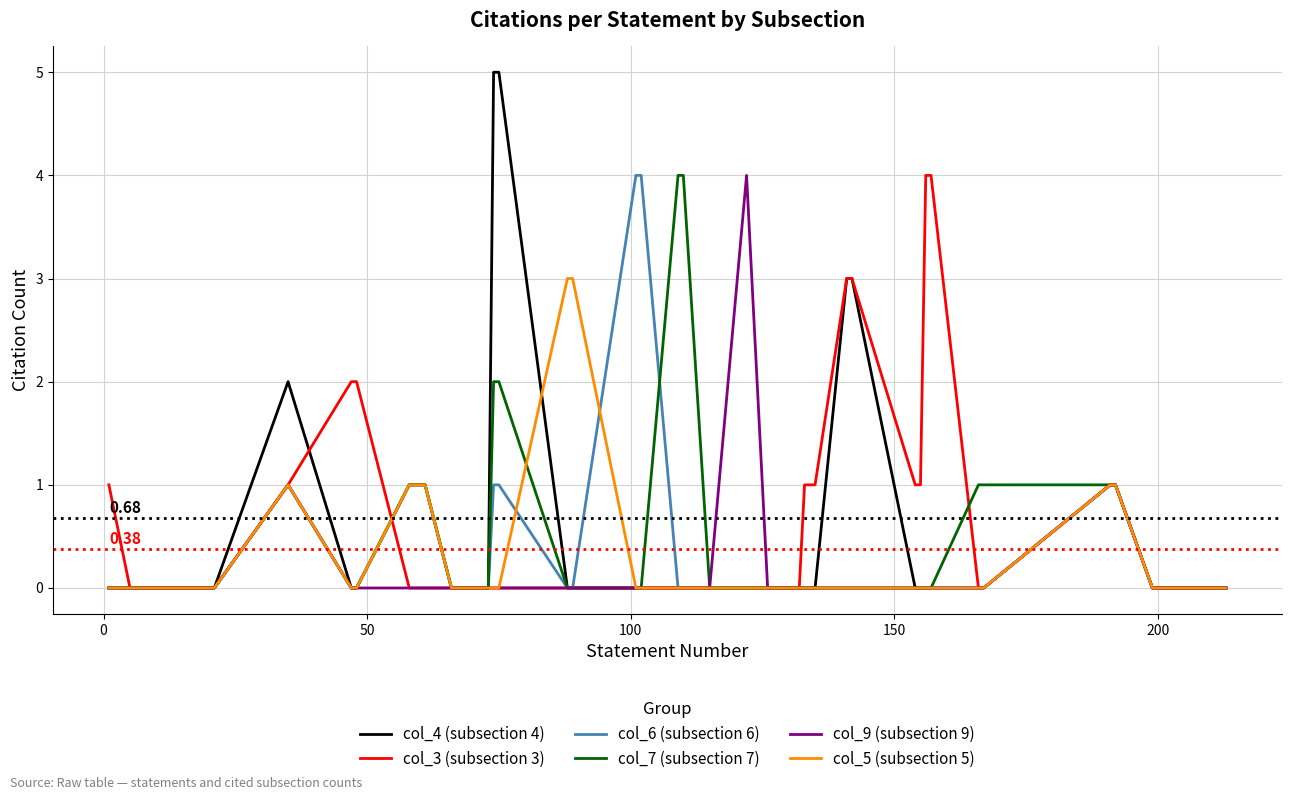

True or false: col_4 (subsection 4) has more than 0 interior local peaks.

True